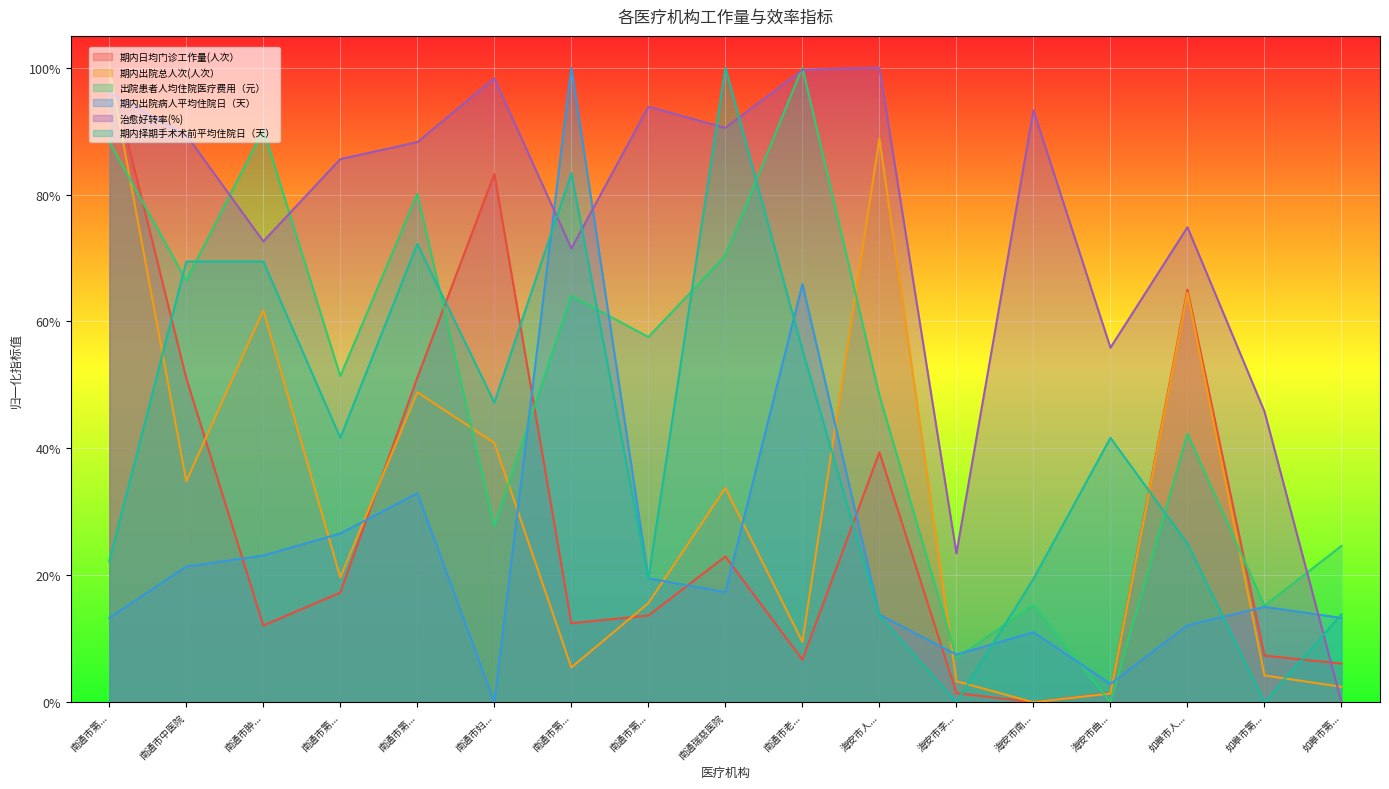

At how many categories does at least one series exceed 0?

17